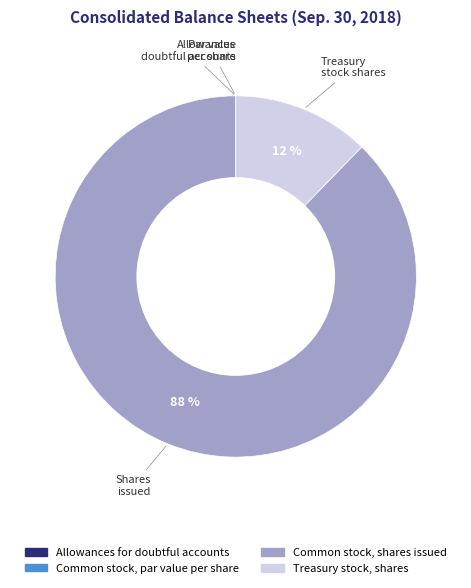

Is there a majority slice in this chart?

Yes